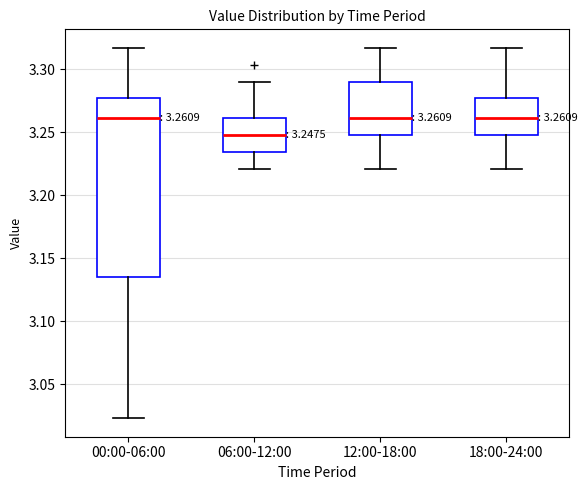

Which box has the lowest median line?

06:00-12:00